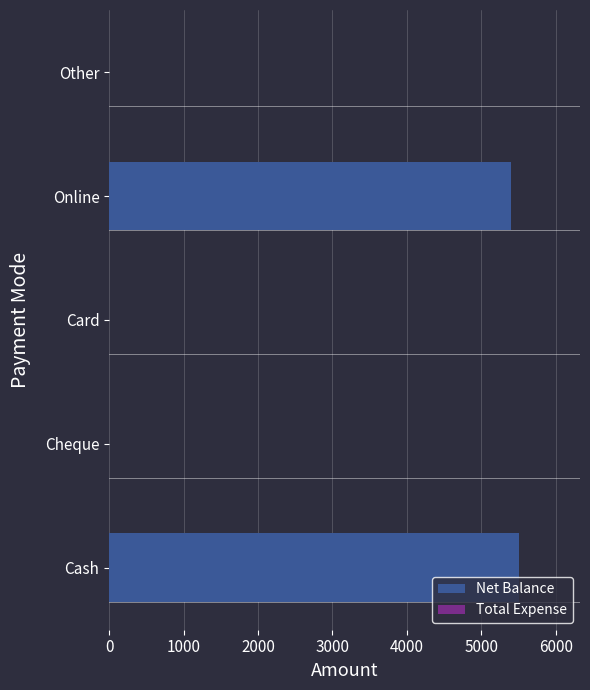

Read the value at Cash.

5500